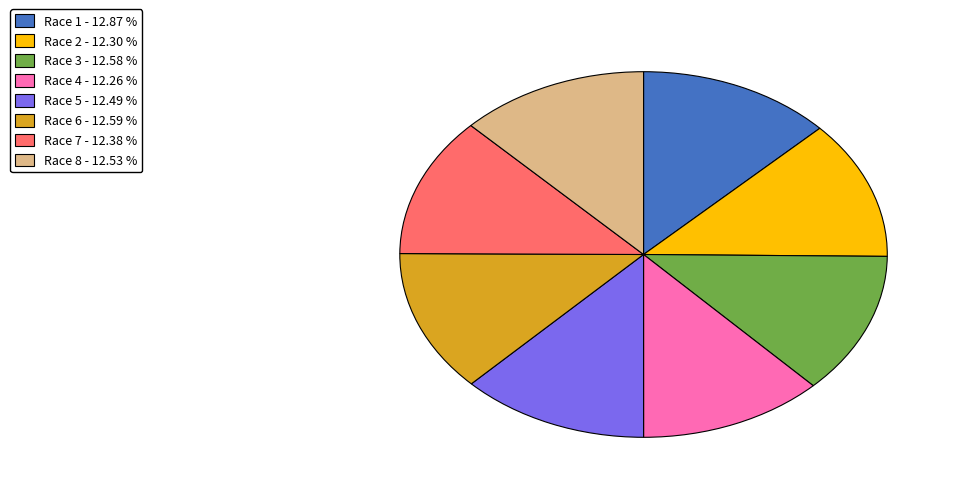

Approximately how many times larger is the value at Race 8 compared to Race 4?

1.0